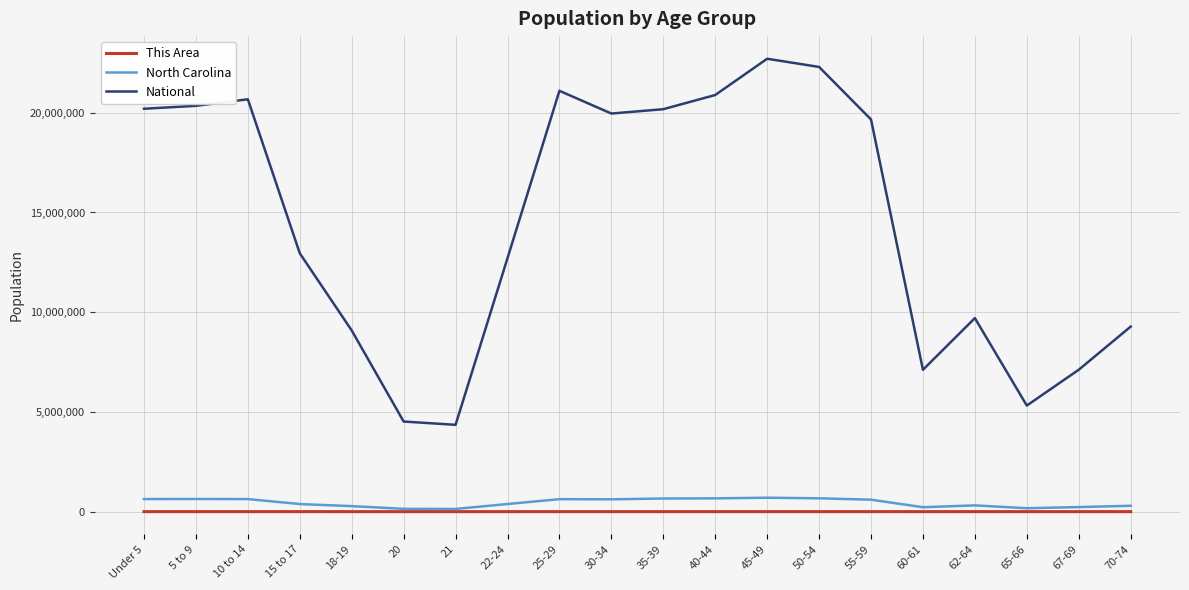

Which series changed the most between 15 to 17 and 60-61?

National